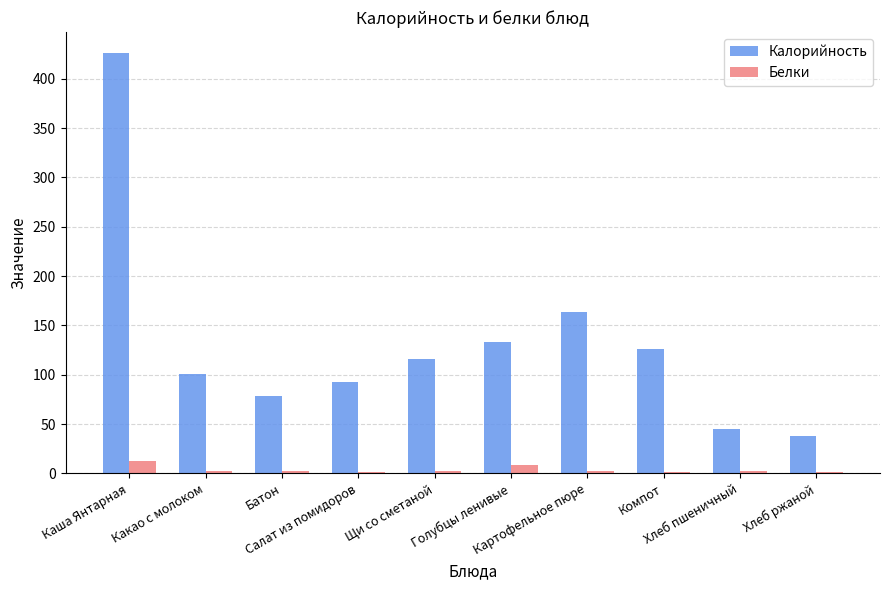

Which series has the largest total across all categories?

Калорийность